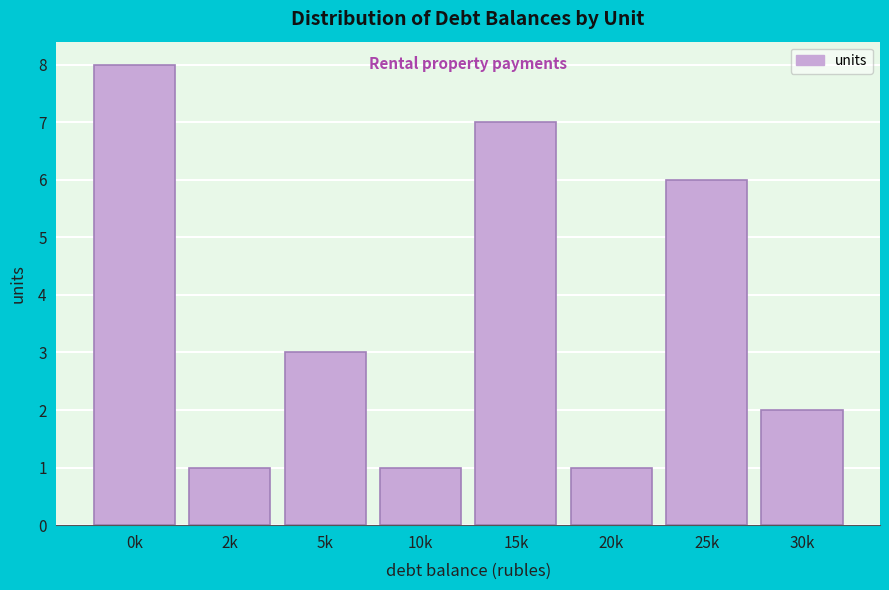

Reading left to right, list all the values displayed in this chart.

0k=8	2k=1	5k=3	10k=1	15k=7	20k=1	25k=6	30k=2